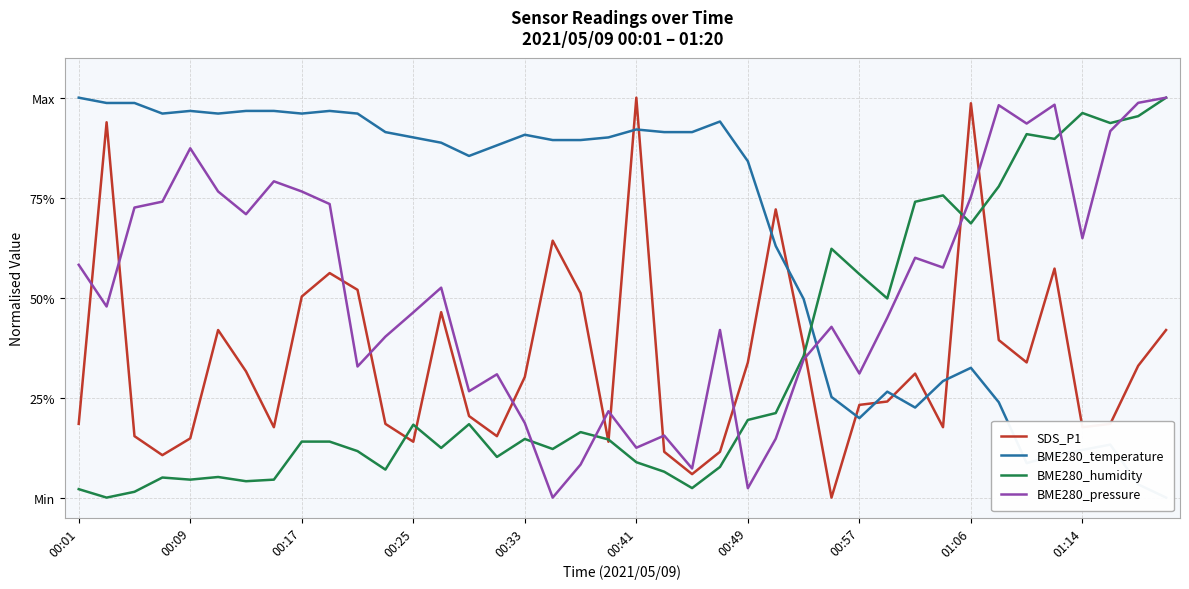

How many values in BME280_temperature are above zero?

39